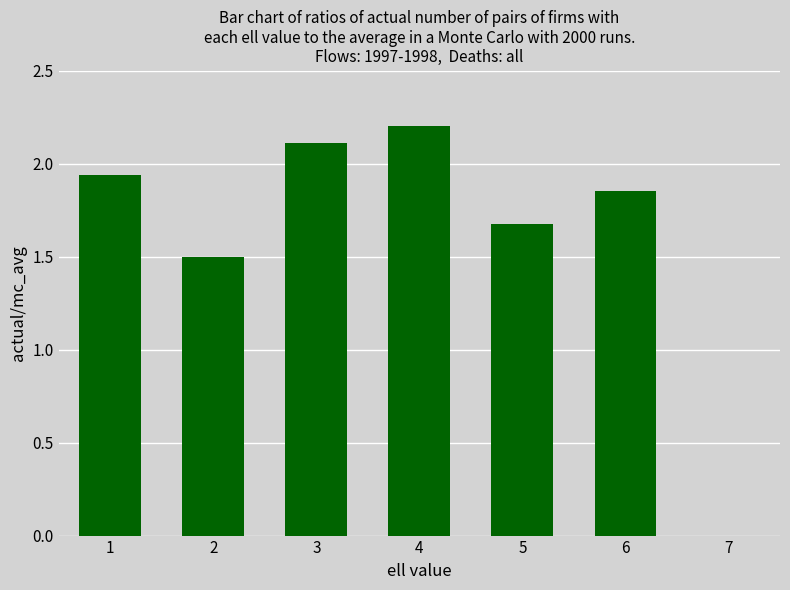

Which has a higher value, 4 or 6?

4